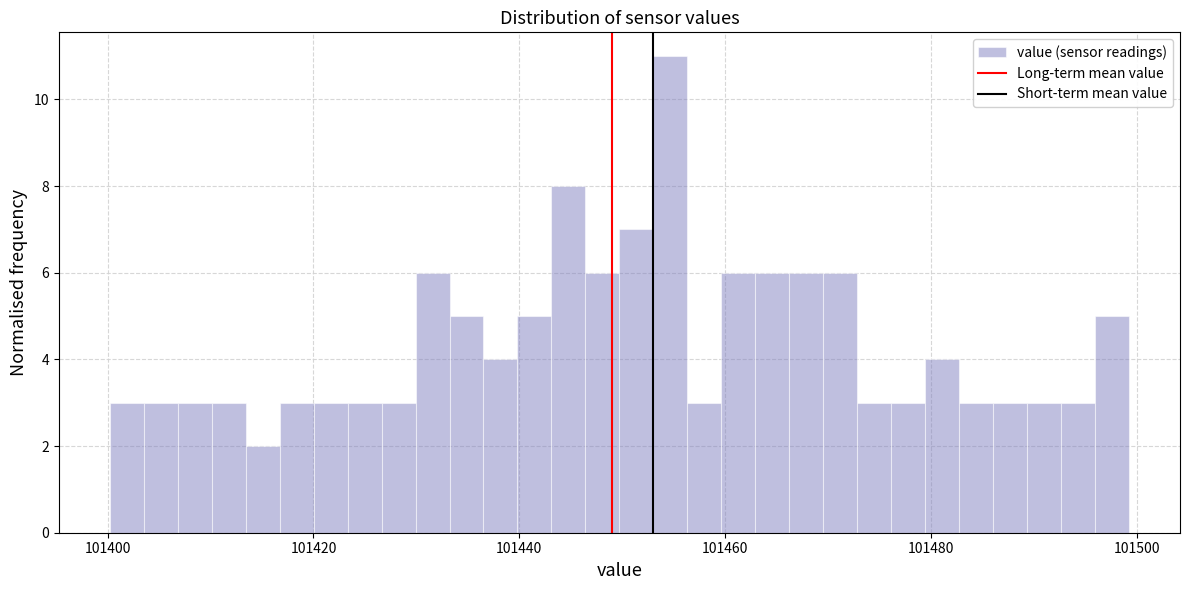

Read against the x-axis, roughly where is the centre of the tallest bar?

101454